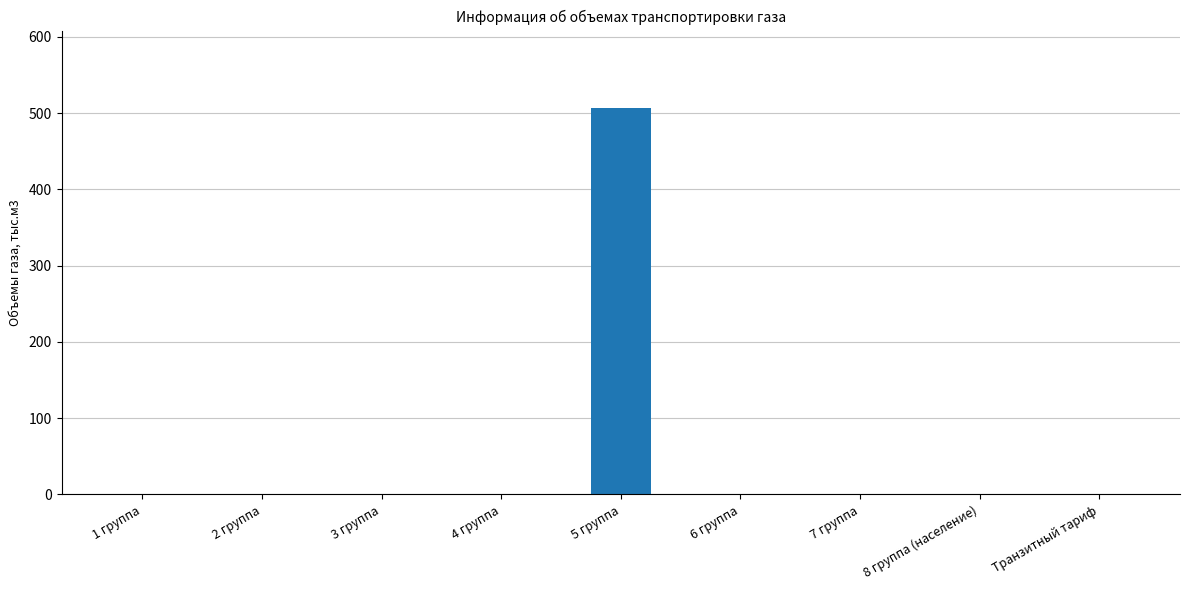

What is the greatest value displayed?

506.1